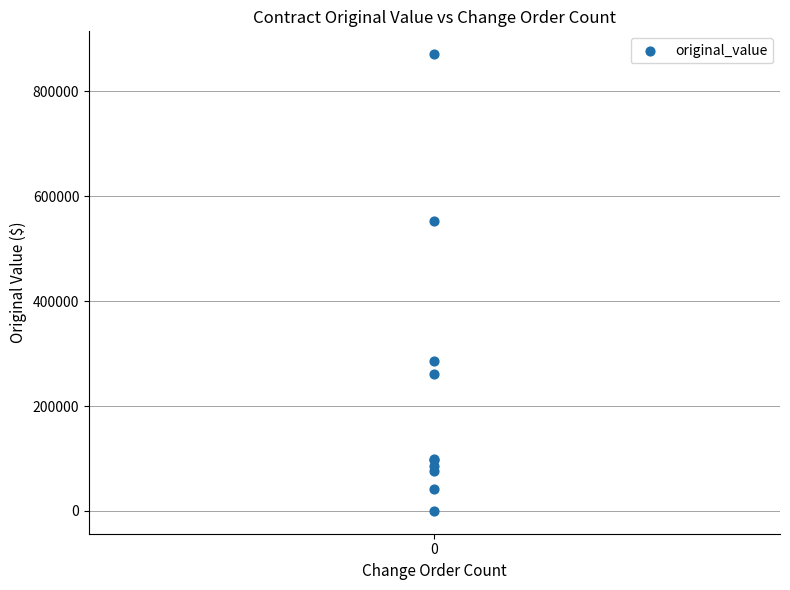

What Y value in the scatter plot is closest to 435452?

553650.2